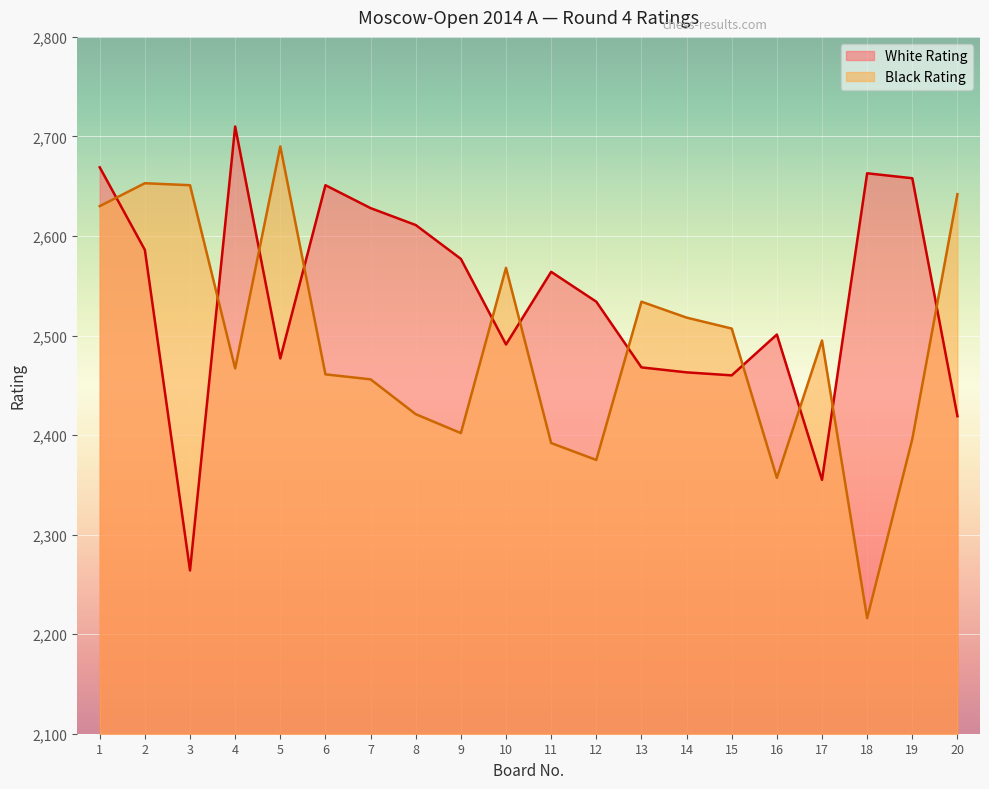

In Black Rating, how many points are lower than both neighbors (excluding endpoints)?

5